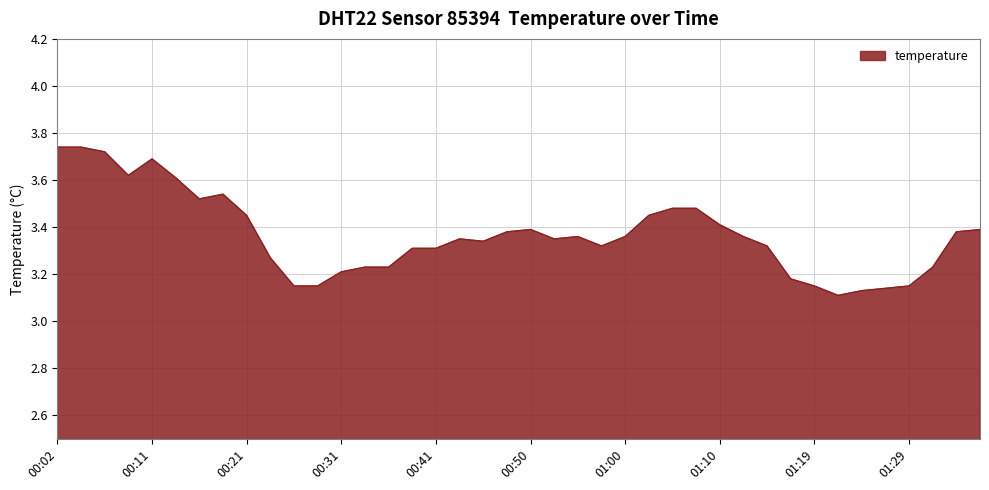

Does the chart display data point markers on the line(s)?

No